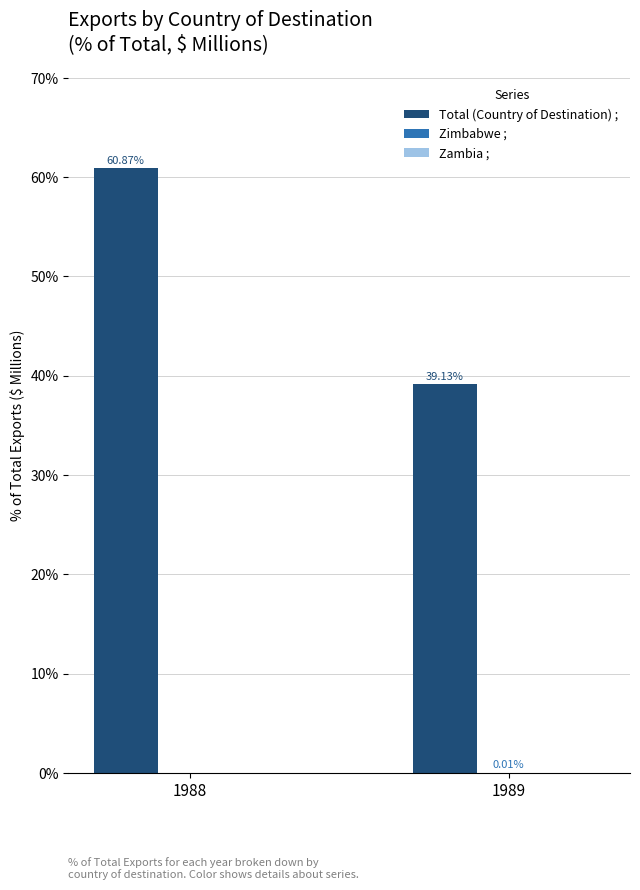

Does the chart contain stacked bars?

No